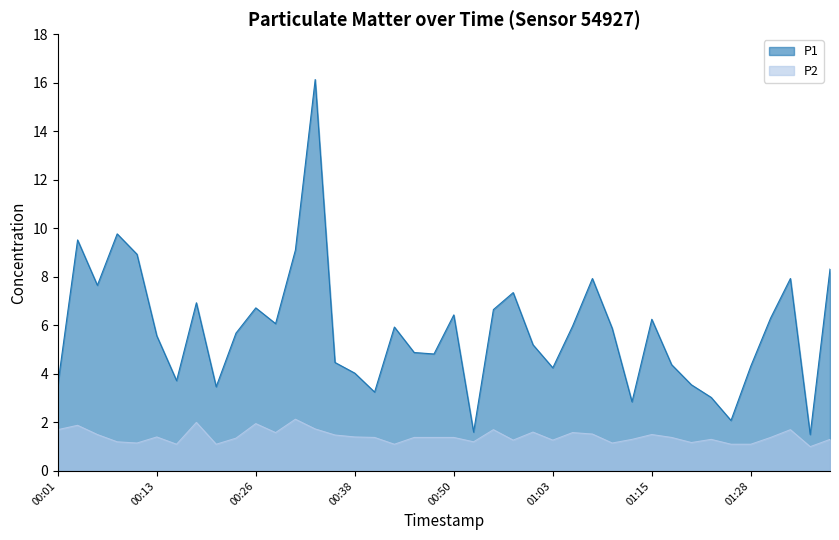

Where is the first local maximum for P1?

00:03